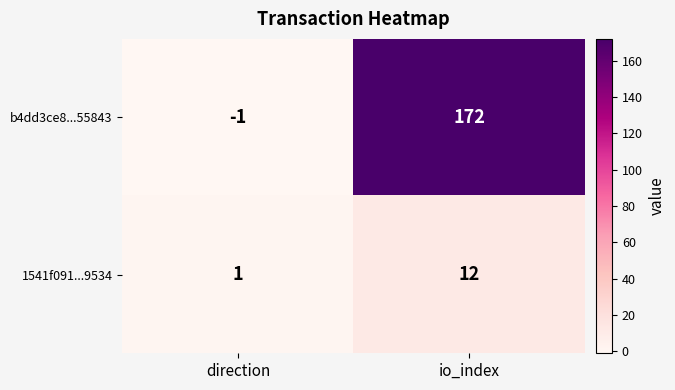

At how many categories does at least one series exceed 139?

1